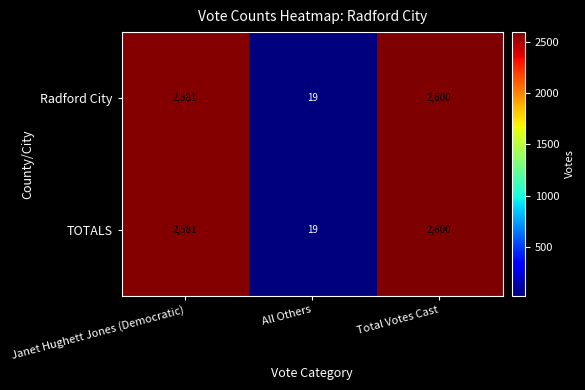

What is the average value of the TOTALS series?

1733